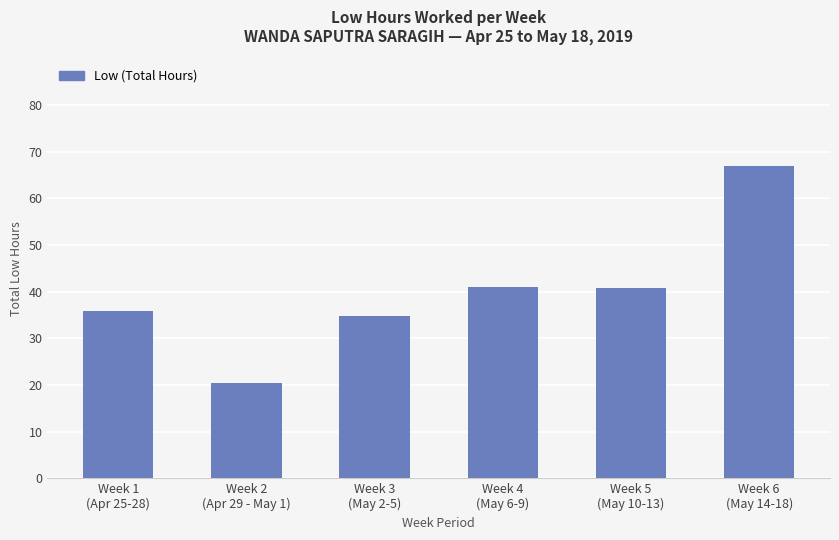

What is the difference between the second highest and minimum values?

20.5